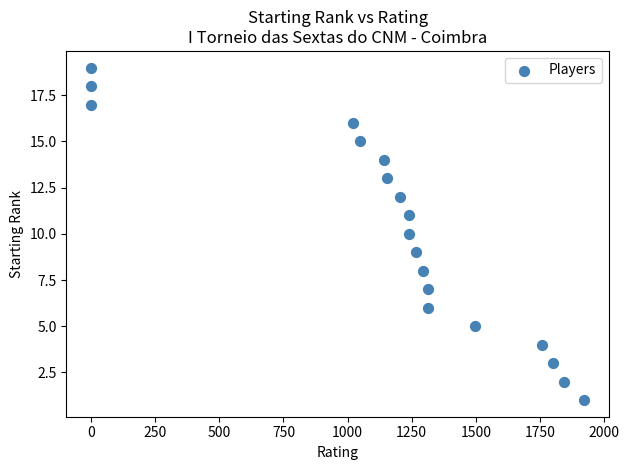

What is the range of X values (max minus min)?

1923